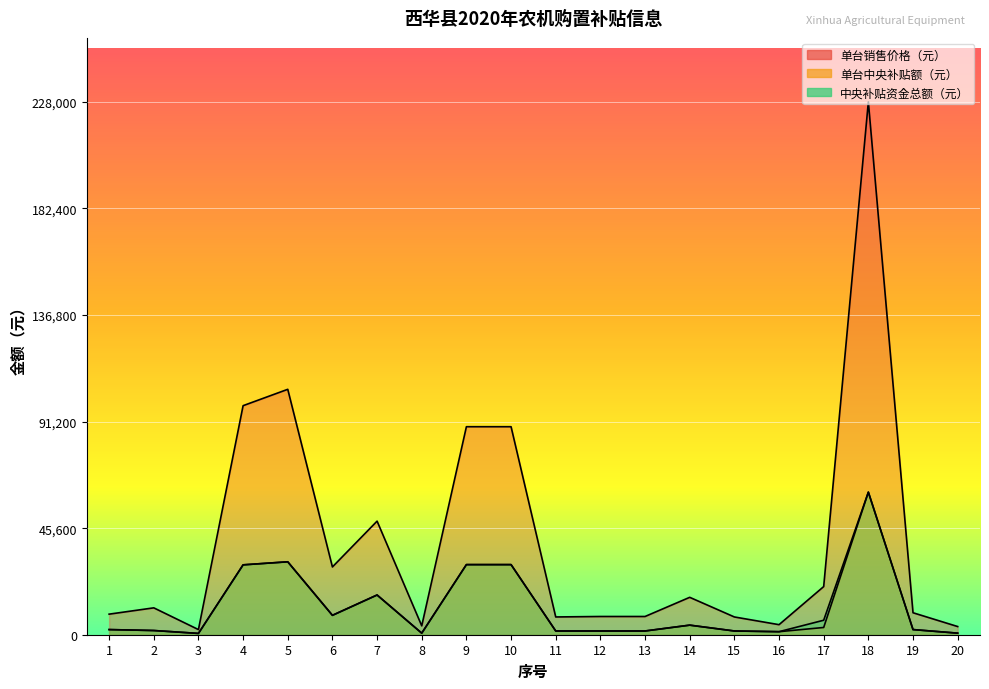

What is the highest value of the 单台销售价格（元） series?

228000